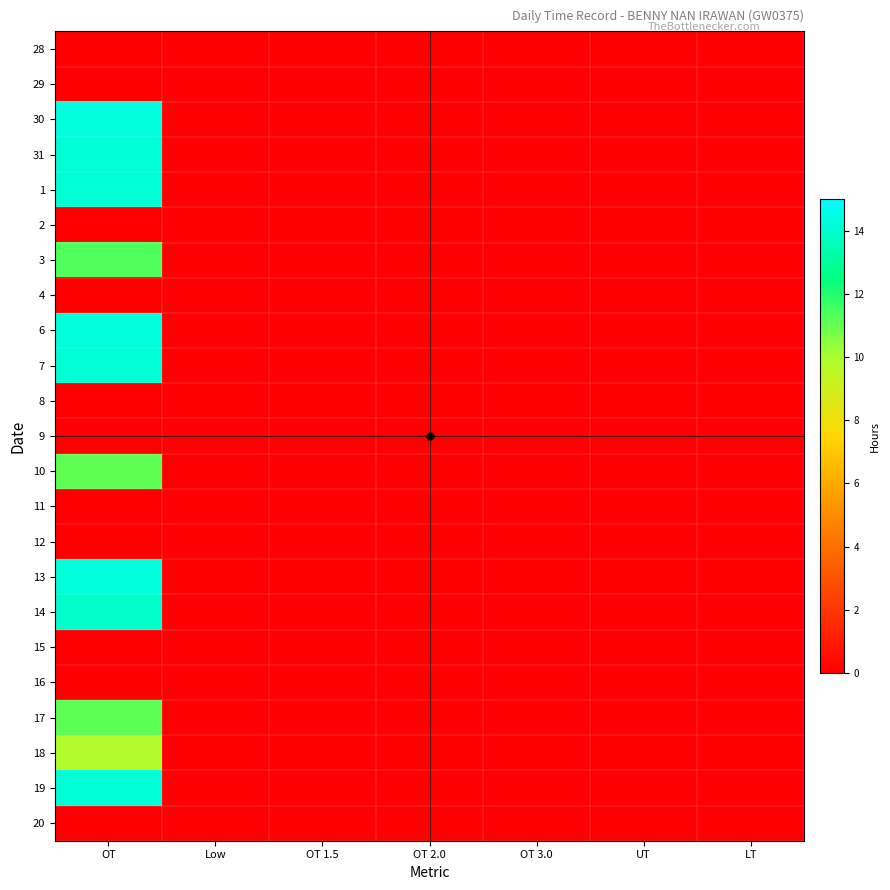

At which category is the sum across all series the highest?

OT